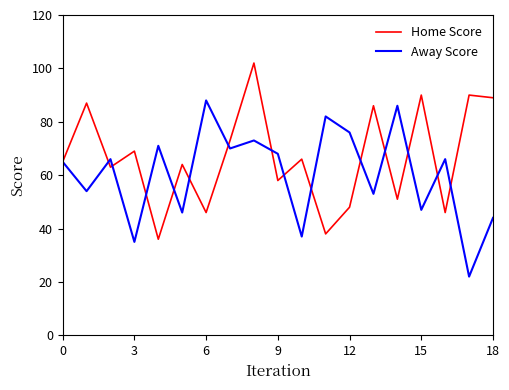

Which series has the largest total across all categories?

Home Score